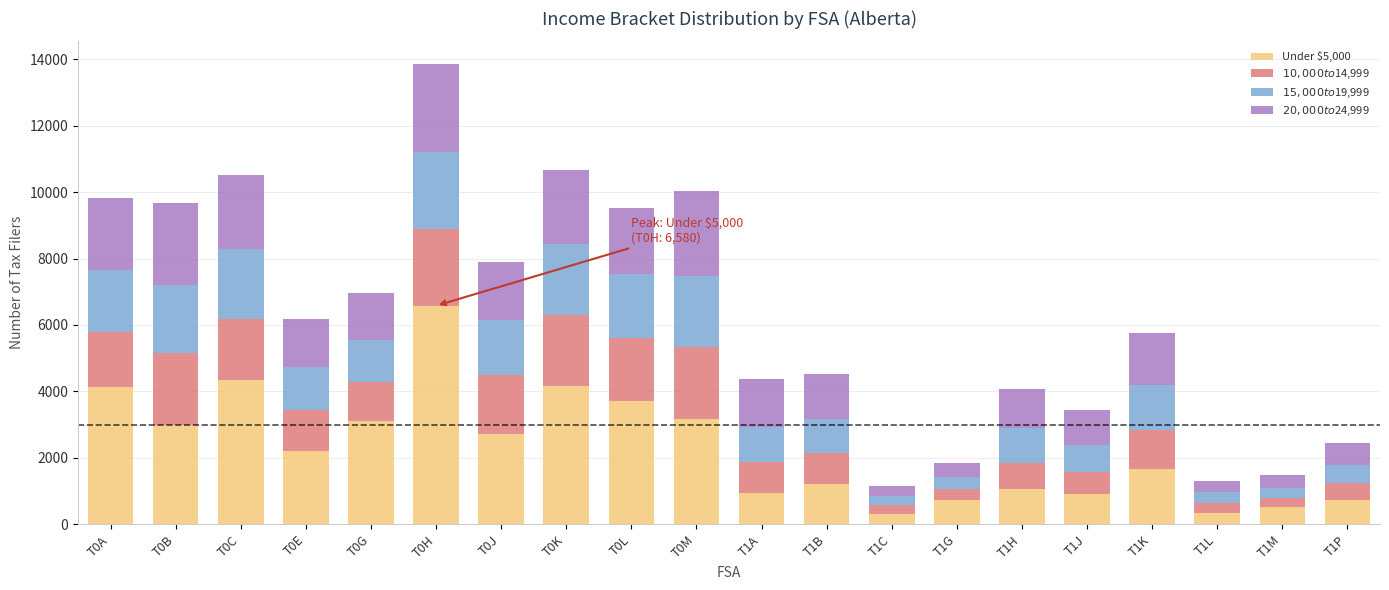

How many data points in Under $5,000 are less than 2200?

10